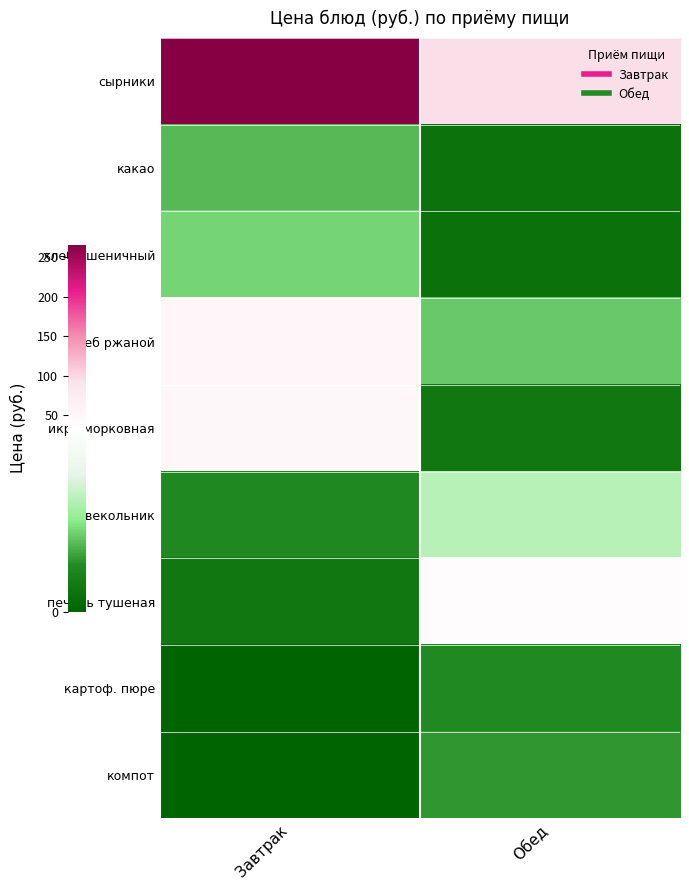

Reading left to right, transcribe all the data shown in this chart.

сырники: Завтрак=266.1	Обед=94.0
какао: Завтрак=12.5	Обед=3.3
хлеб пшеничный: Завтрак=14.7	Обед=3.1
хлеб ржаной: Завтрак=50.7	Обед=13.6
икра морковная: Завтрак=49.0	Обед=4.4
свекольник: Завтрак=8.1	Обед=20.5
печень тушеная: Завтрак=4.4	Обед=40.1
картоф. пюре: Завтрак=0.0	Обед=8.2
компот: Завтрак=0.0	Обед=9.6